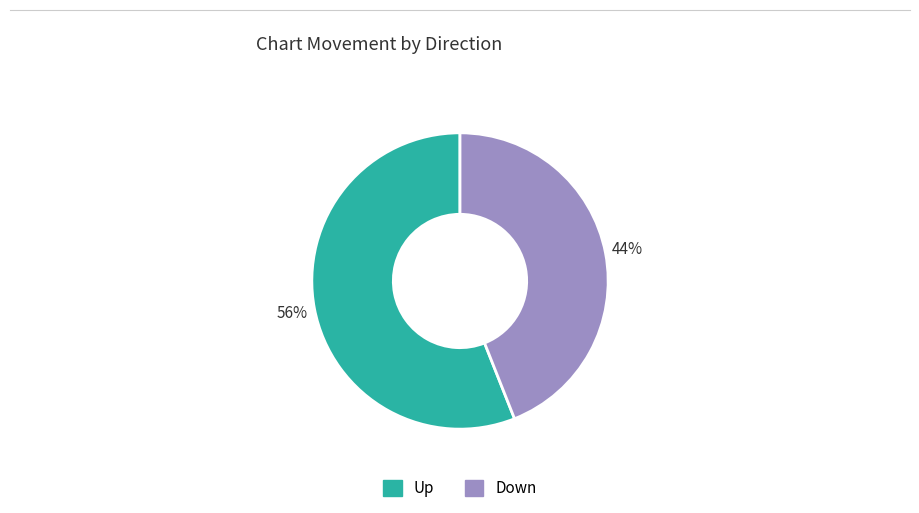

Is there any slice that represents more than half of the pie?

Yes